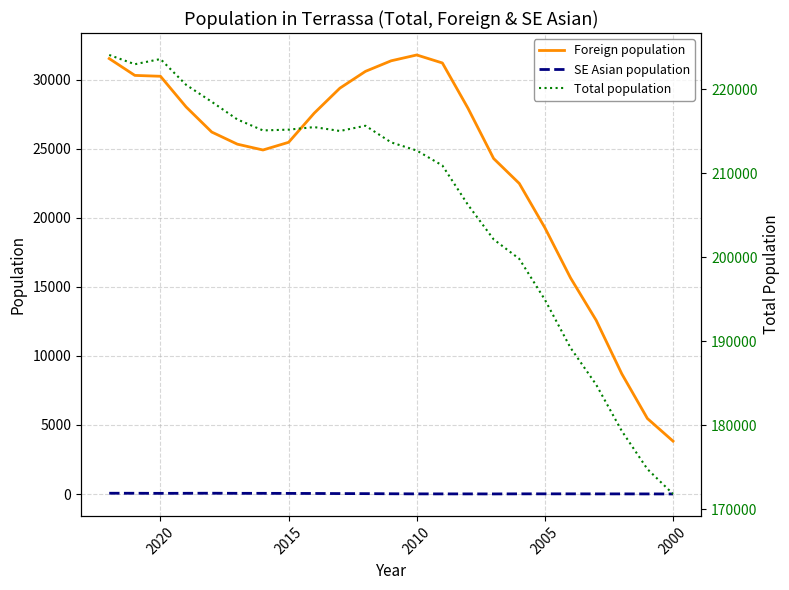

In Total population, how many points are higher than both neighbors (excluding endpoints)?

3